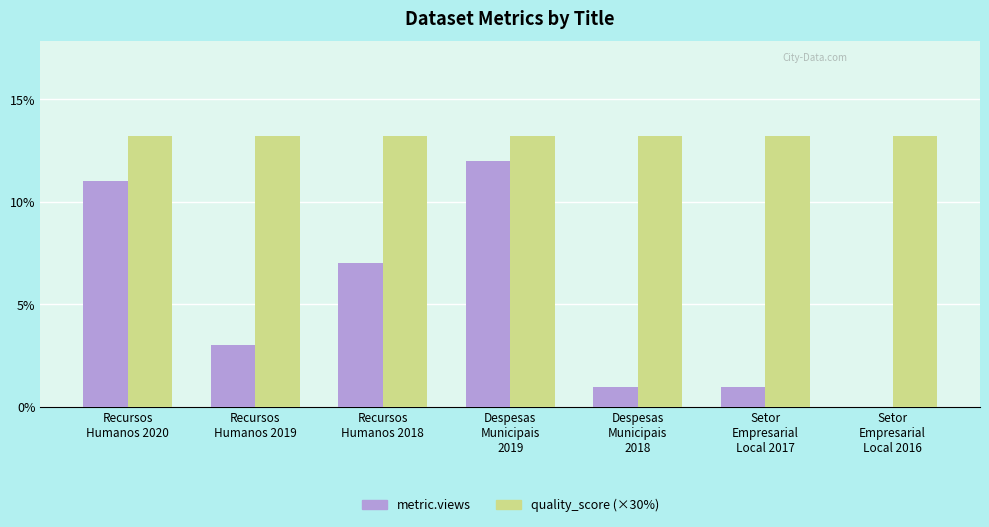

Which series has the largest total across all categories?

quality_score (×30%)